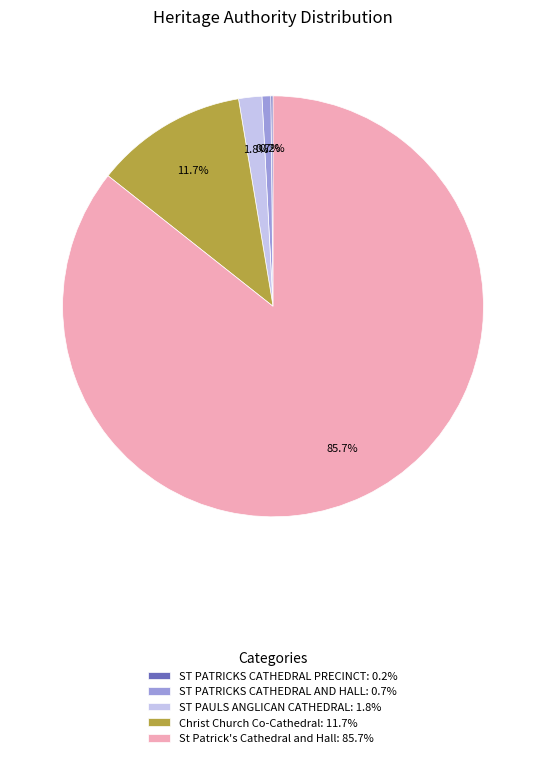

What percentage is the ST PAULS ANGLICAN CATHEDRAL slice, to the nearest percent?

2%